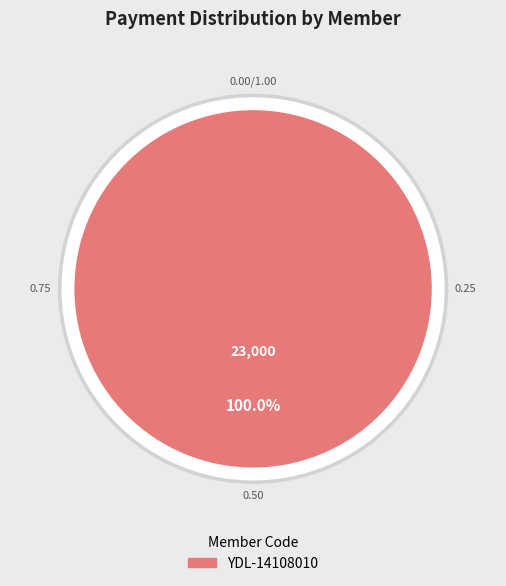

The YDL-1493650 slice represents 0% of the pie. True or false?

True